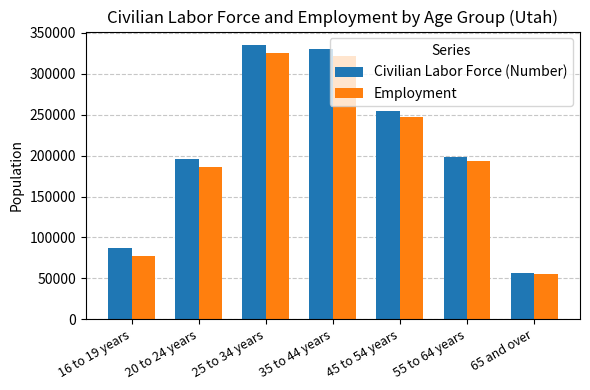

The value of Civilian Labor Force (Number) at 16 to 19 years is 87000. True or false?

True